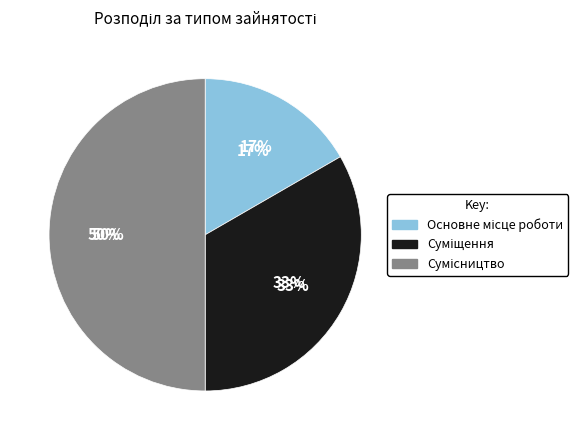

Rank the categories by value from lowest to highest.

Основне місце роботи, Суміщення, Сумісництво